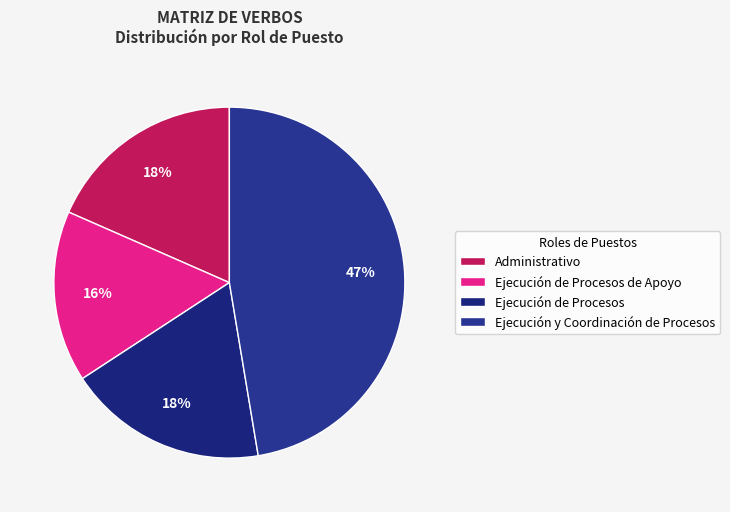

How many segments does this pie chart have?

4